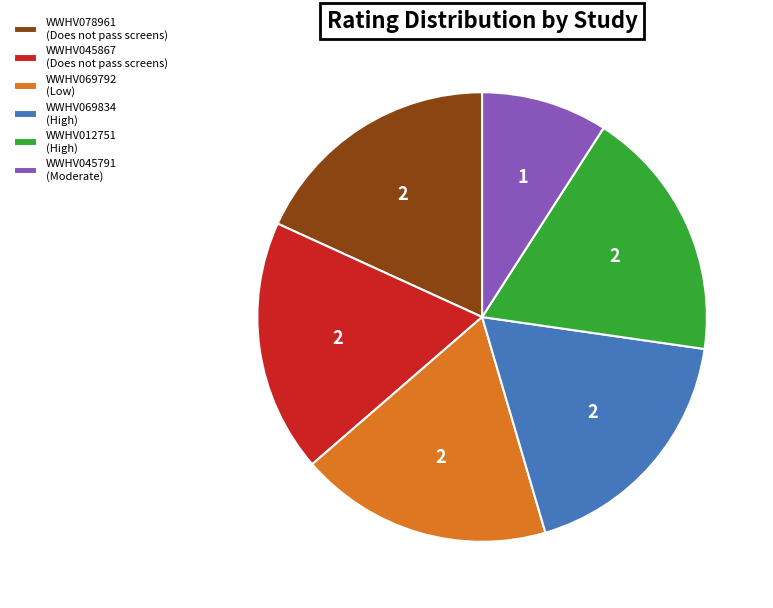

Do WWHV078961 (Does not pass screens) and WWHV045867 (Does not pass screens) together represent more than half of the pie?

No